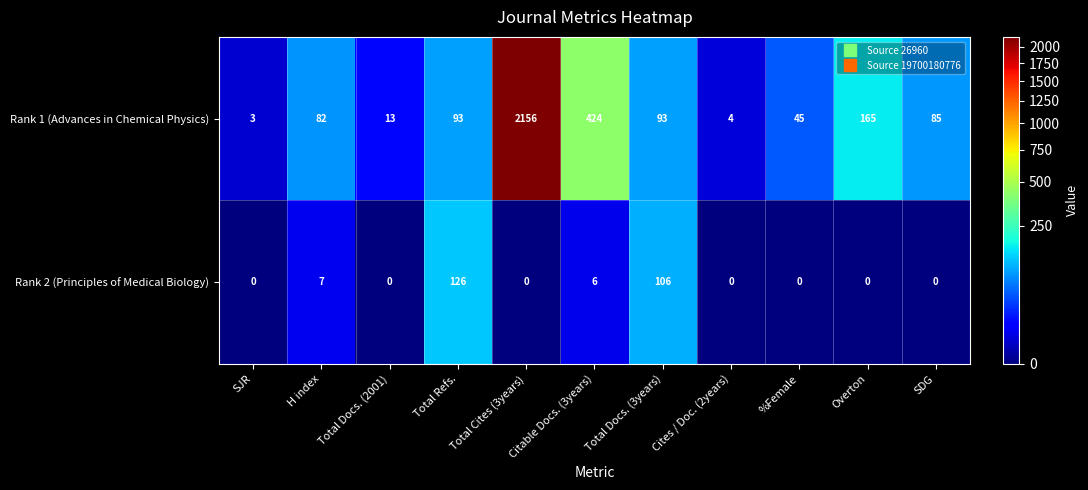

How many data points in Rank 2 (Principles of Medical Biology) are above 0?

4